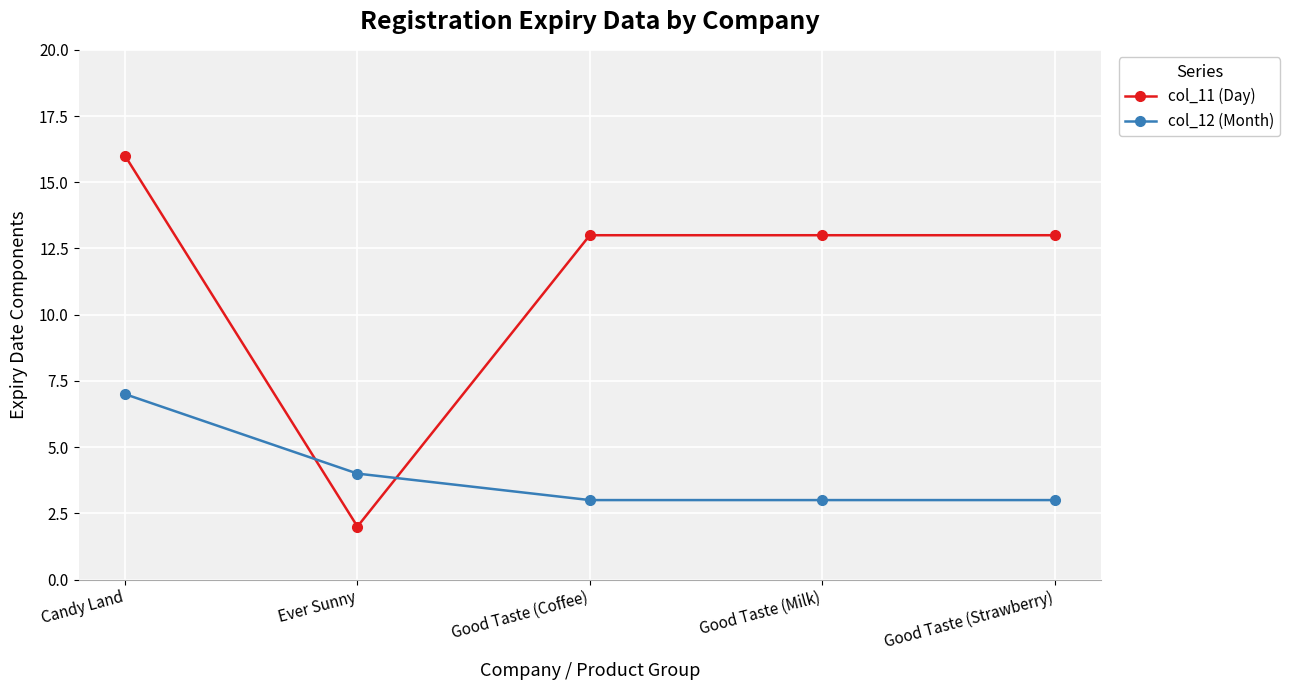

List the series in order of their peak value, highest first.

col_11 (Day), col_12 (Month)